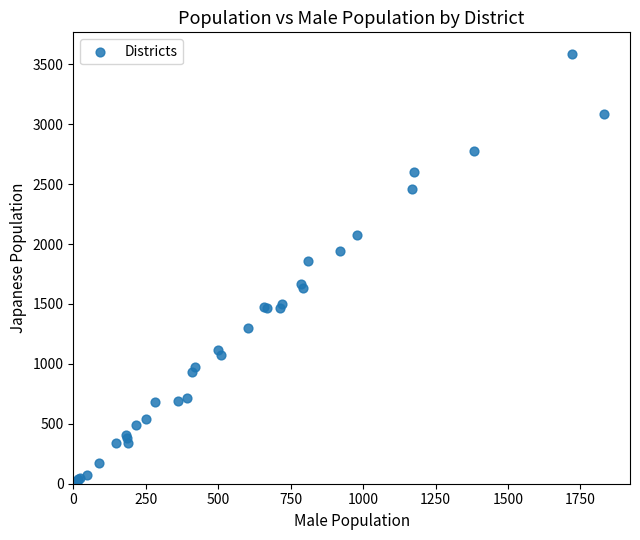

What Y value in the scatter plot is closest to 1807?

1860